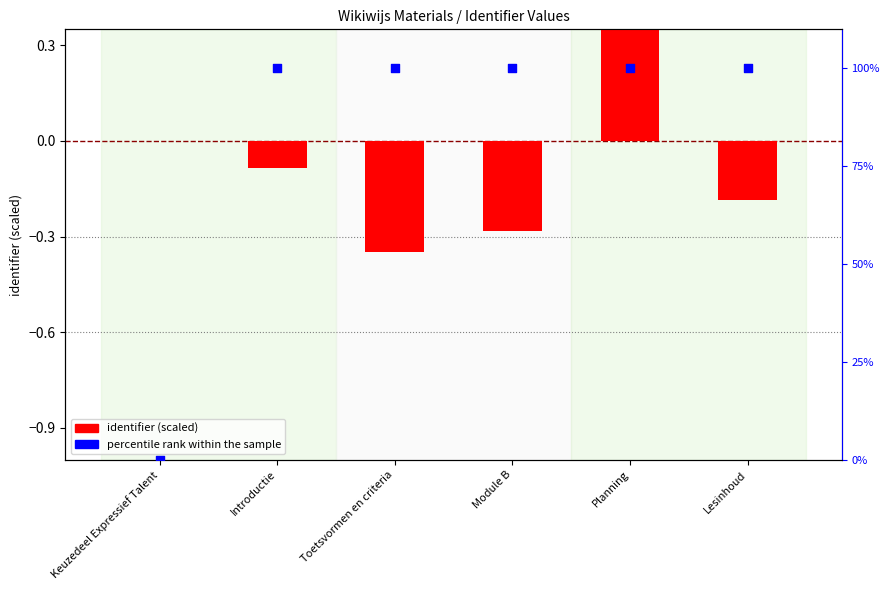

Which series contains the highest Y value?

percentile rank within the sample